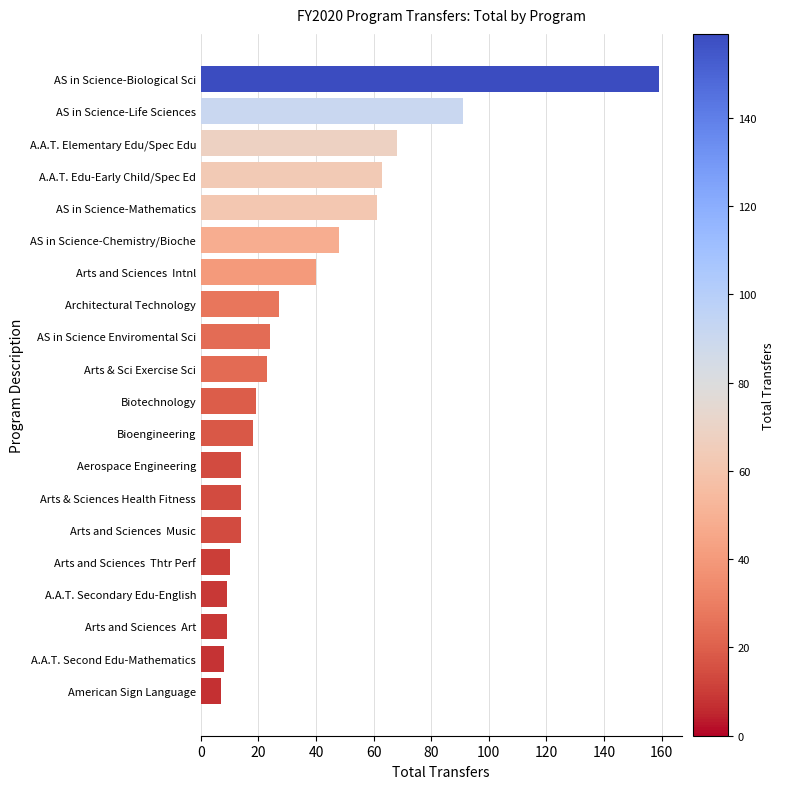

What is the difference between the maximum and minimum values?

152